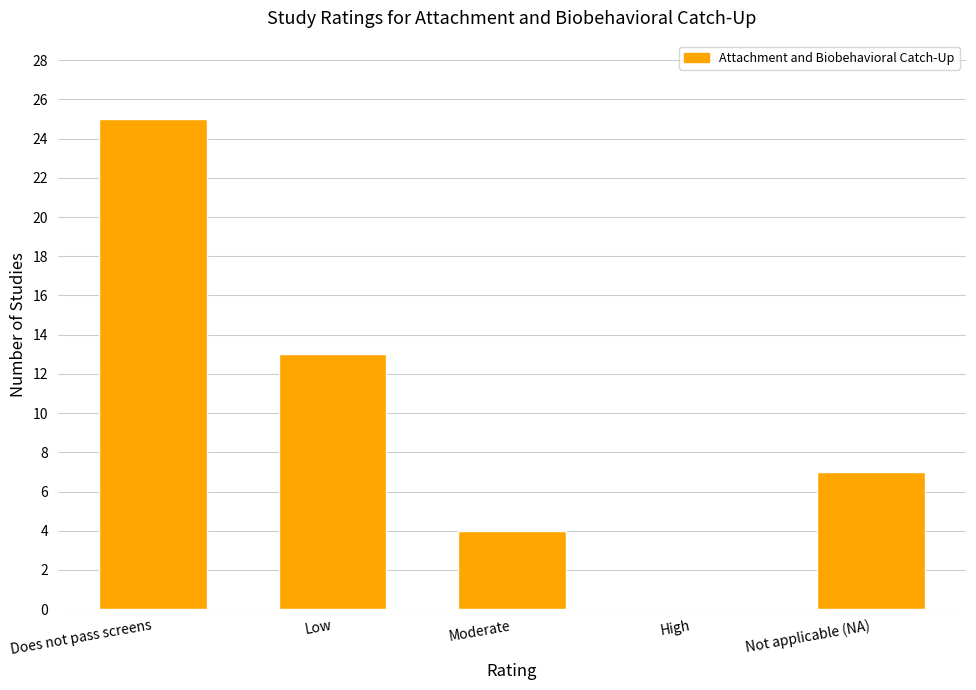

Are the bars grouped side by side (vs. stacked)?

No